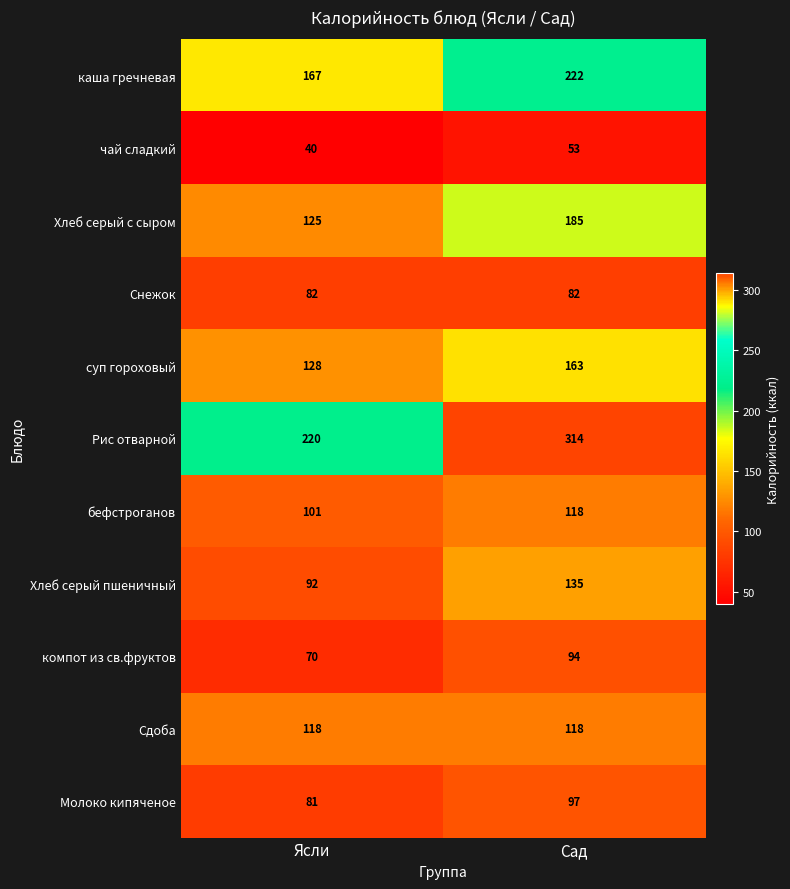

Reading left to right, transcribe all the data shown in this chart.

каша гречневая: 167	222
чай сладкий: 40	53
Хлеб серый с сыром: 125	185
Снежок: 82	82
суп гороховый: 128	163
Рис отварной: 220	314
бефстроганов: 101	118
Хлеб серый пшеничный: 92	135
компот из св.фруктов: 70	94
Сдоба: 118	118
Молоко кипяченое: 81	97